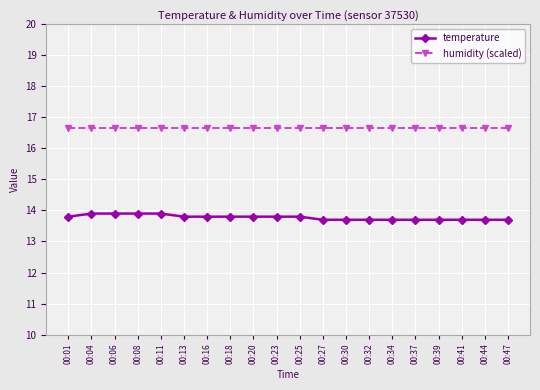

What are all the series names shown in the legend?

temperature, humidity (scaled)